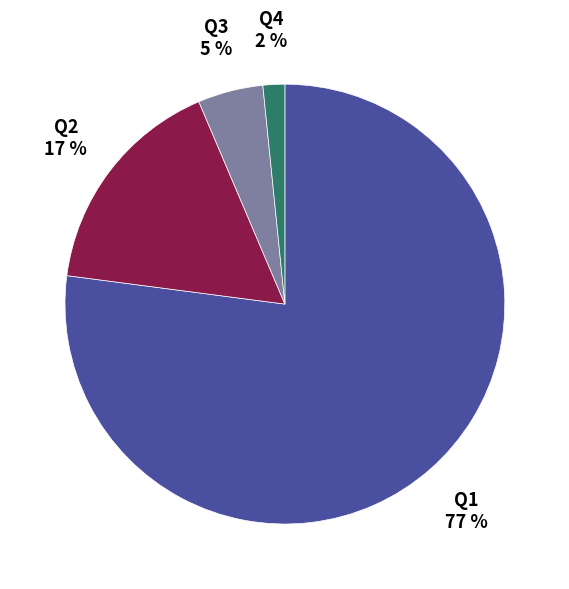

Is there any slice that represents more than half of the pie?

Yes